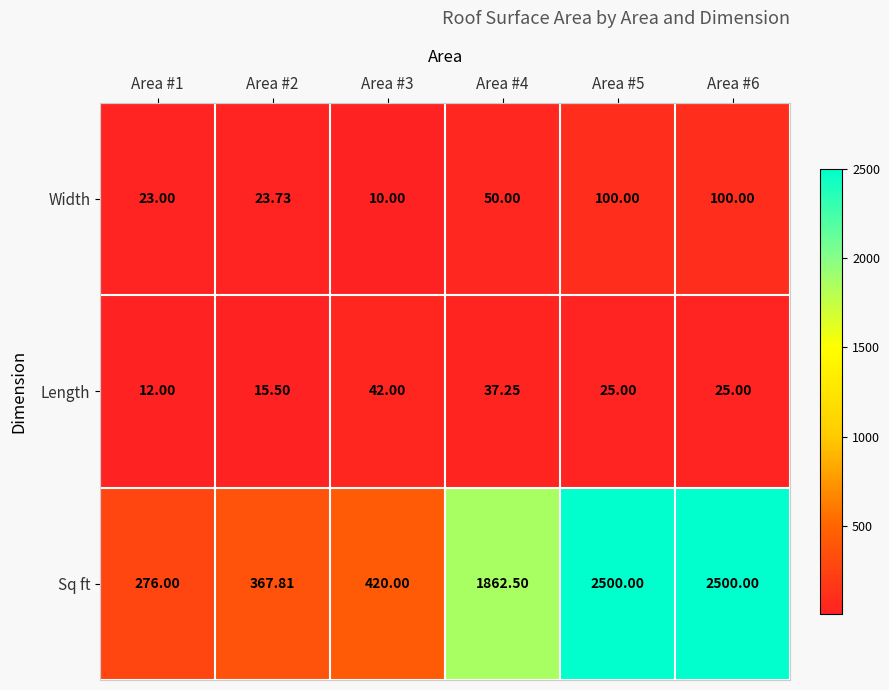

What is the total value across all series at Area #6?

2625.0